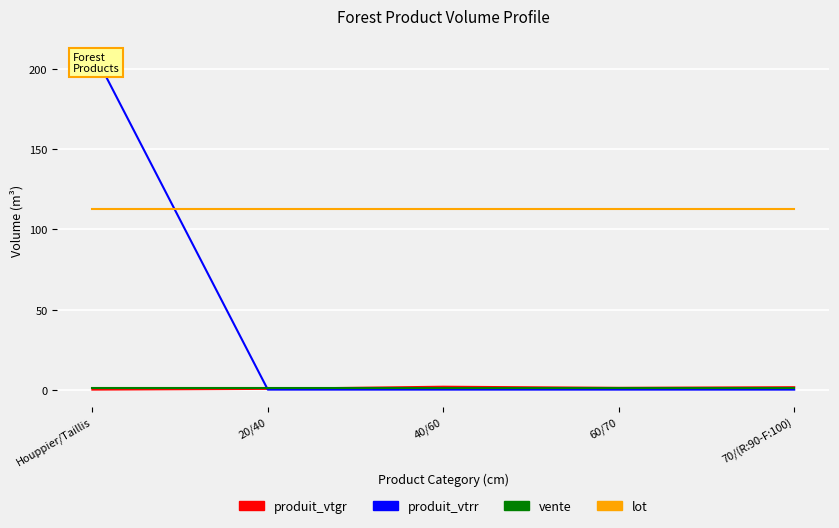

Is it true that vente equals 1.0 at 40/60?

True